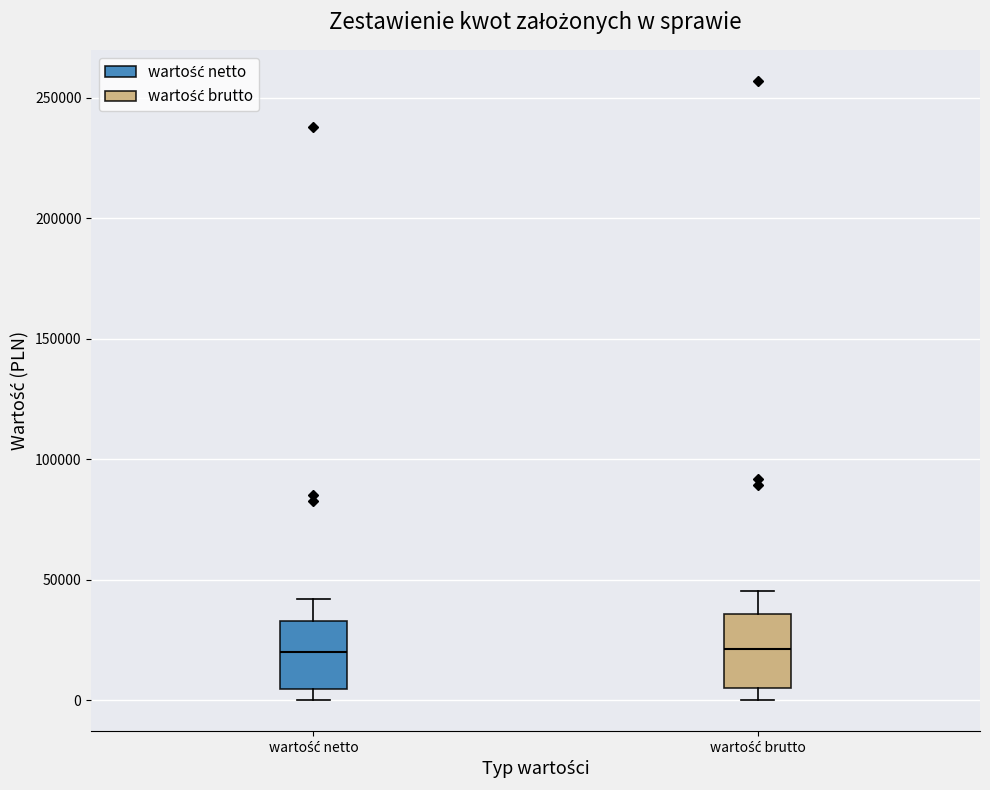

Reading left to right, transcribe this box plot: for each box, give where its median line is, the range the box spans, and where its two whiskers end, as read against the y-axis. The values are not printed on the chart, so give them approximately, as read against the axis.

wartość netto: median 20000, box 5000 to 35000, whiskers 0 to 40000
wartość brutto: median 20000, box 5000 to 35000, whiskers 0 to 45000